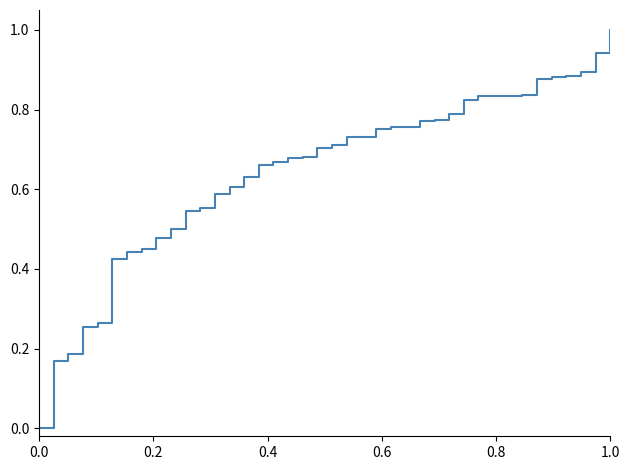

What is the greatest value displayed?

1.0